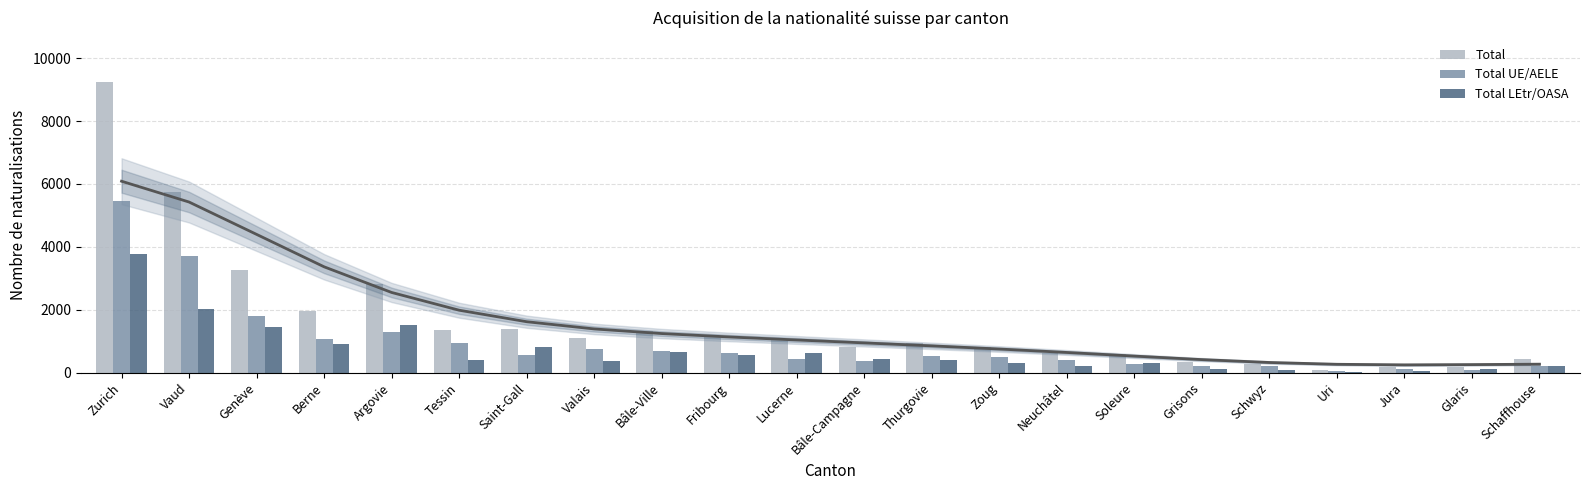

Which series has the largest total across all categories?

Total